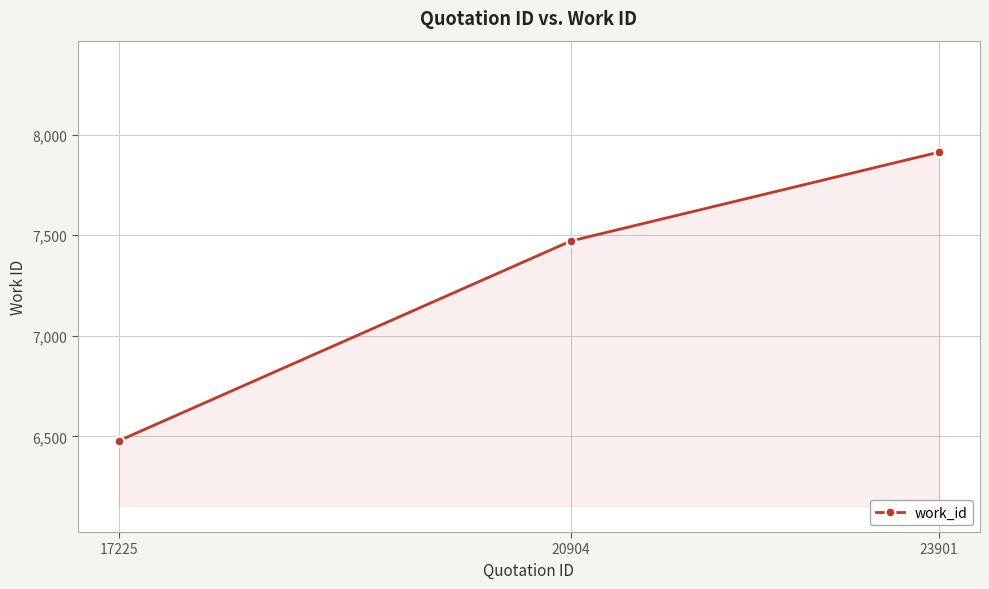

The chart shows a value of 7471 at 20904. True or false?

True